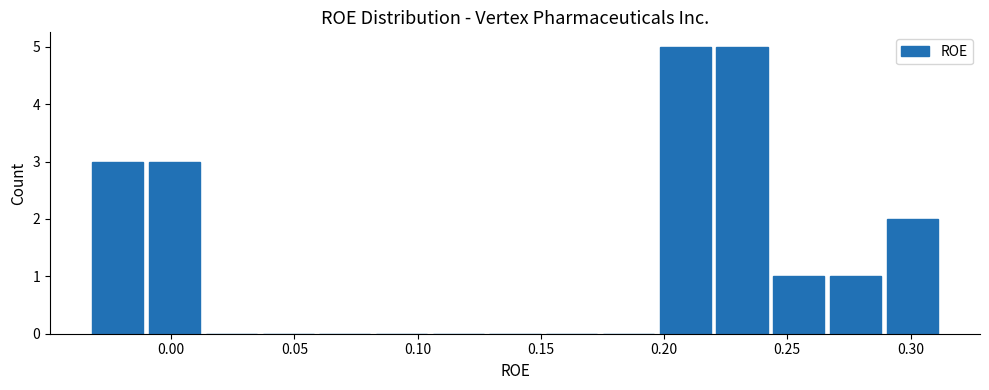

Reading left to right, transcribe this chart: for each bar, give the range it covers on the x-axis and its height. Neither the bar edges nor the heights are printed on the chart, so give them approximately, as read against the axes.

-0.035 to -0.010: 3
-0.010 to 0.015: 3
0.015 to 0.035: 0
0.035 to 0.060: 0
0.060 to 0.080: 0
0.080 to 0.105: 0
0.105 to 0.130: 0
0.130 to 0.150: 0
0.150 to 0.175: 0
0.175 to 0.195: 0
0.195 to 0.220: 5
0.220 to 0.245: 5
0.245 to 0.265: 1
0.265 to 0.290: 1
0.290 to 0.310: 2